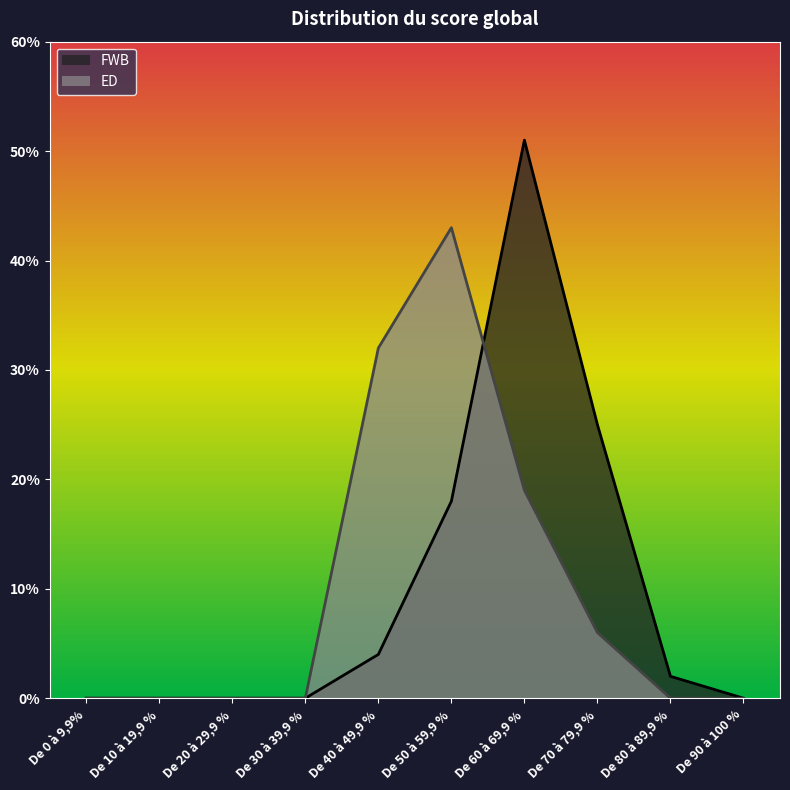

Is the value of ED at De 50 à 59,9 % greater than the value of FWB at De 0 à 9,9%?

Yes